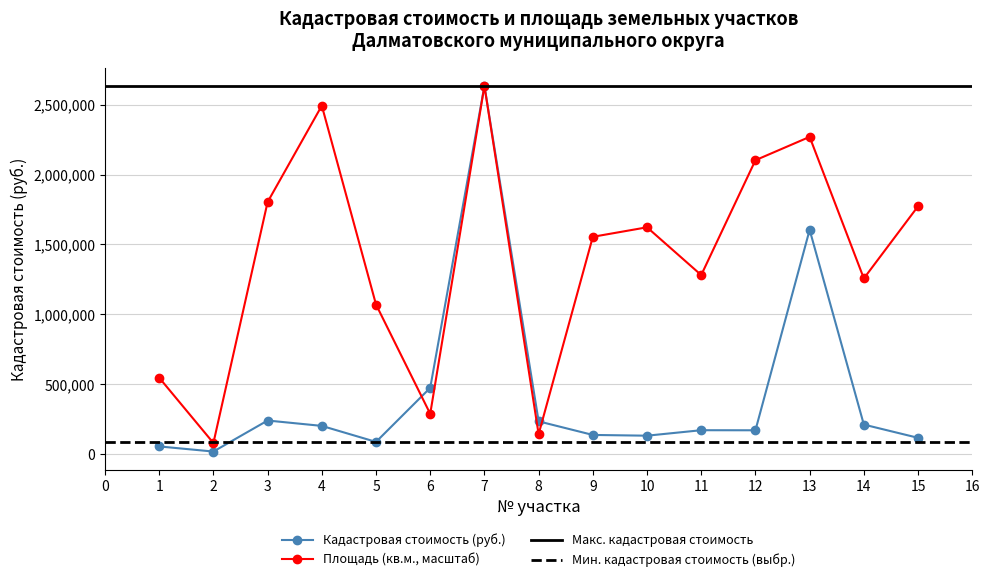

What is the difference between the Кадастровая стоимость (руб.) values at 13 and 11?

1434243.6